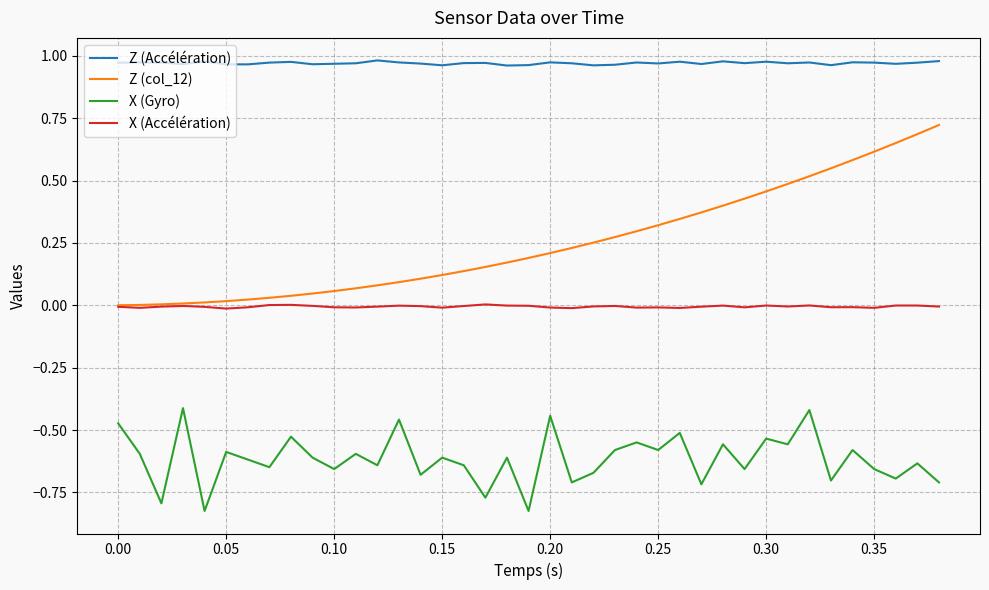

Which series has the largest total across all categories?

Z (Accélération)